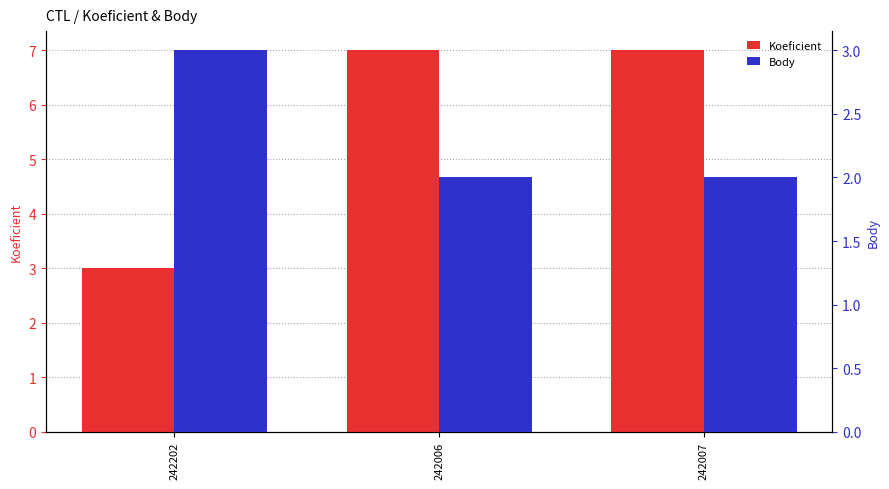

What are all the series names shown in the legend?

Koeficient, Body